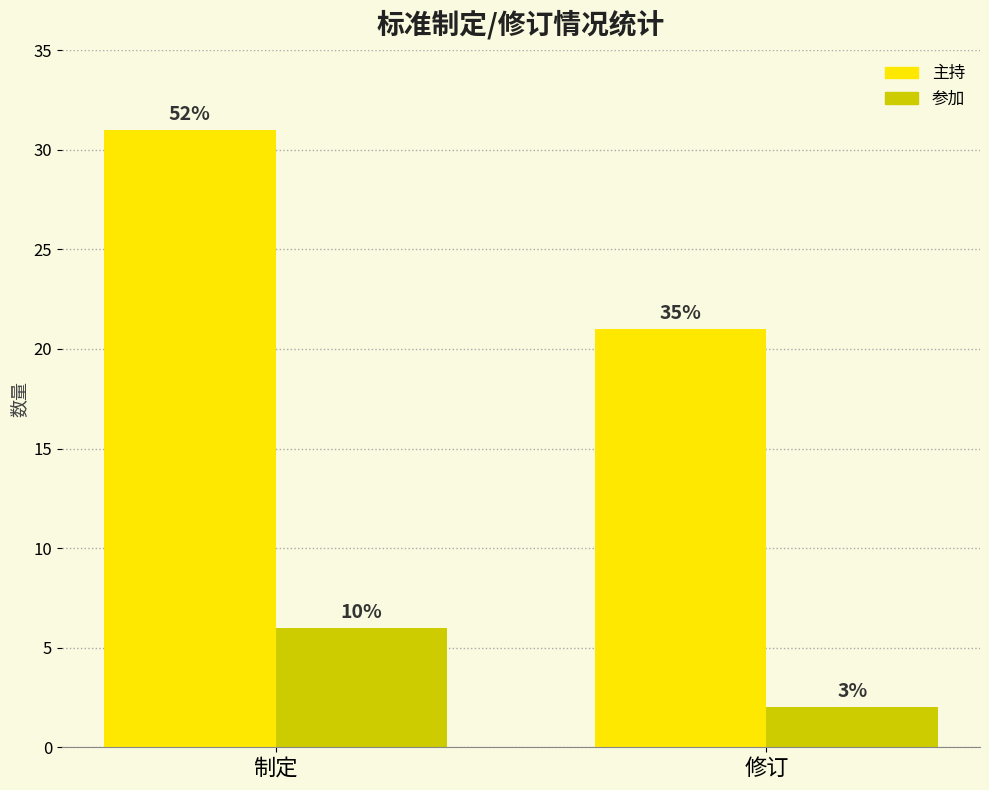

Rank the series by their maximum value, from highest to lowest.

主持, 参加